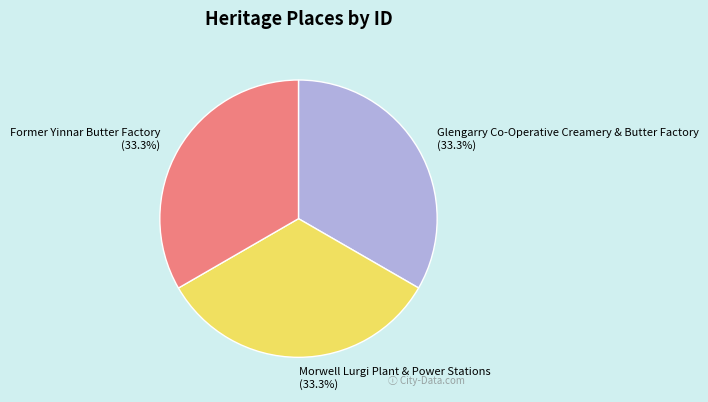

Approximately how many times larger is the value at Morwell Lurgi Plant & Power Stations compared to Former Yinnar Butter Factory?

1.0